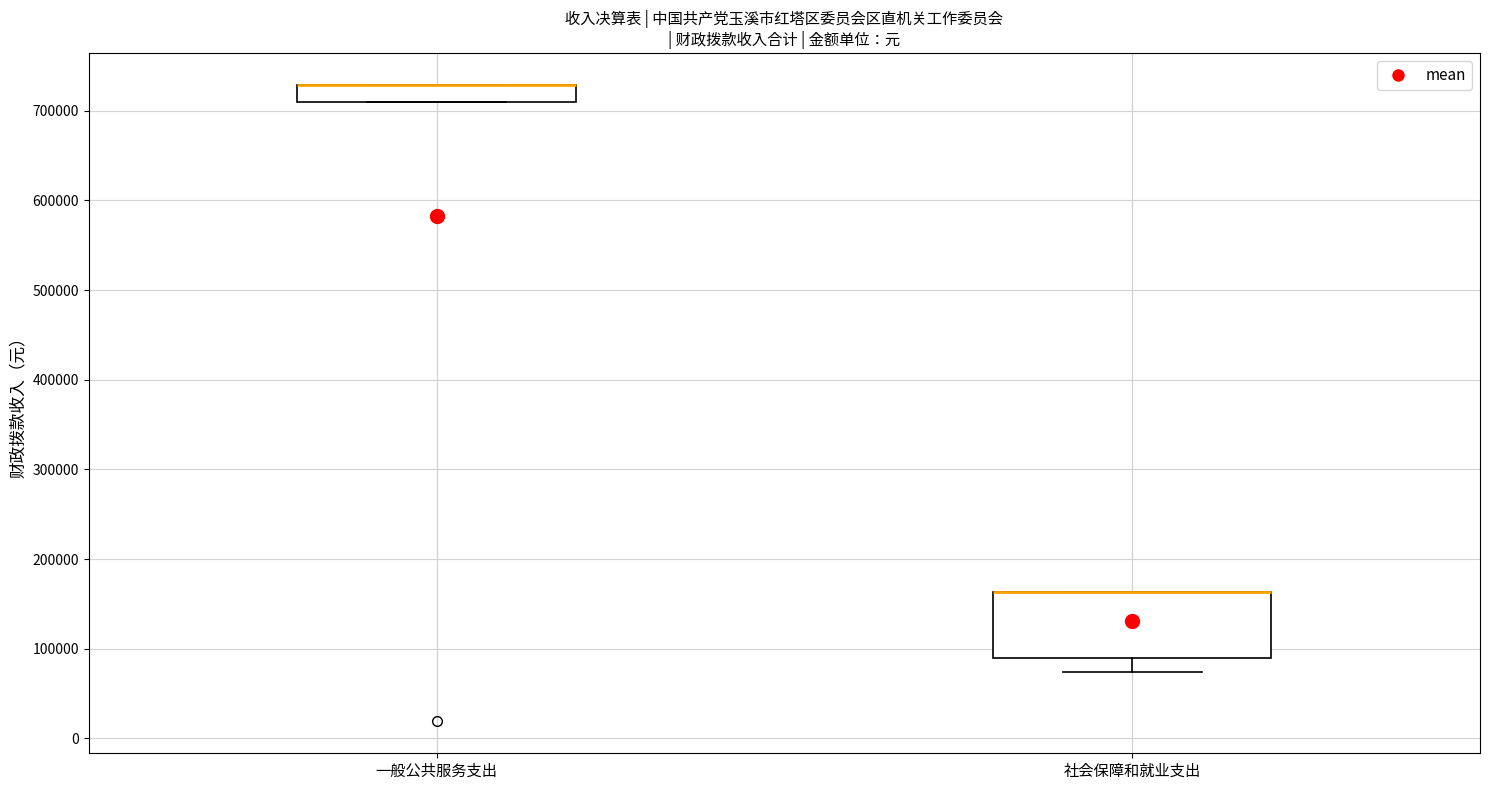

Which box is the tallest, from its lower edge to its upper edge?

社会保障和就业支出